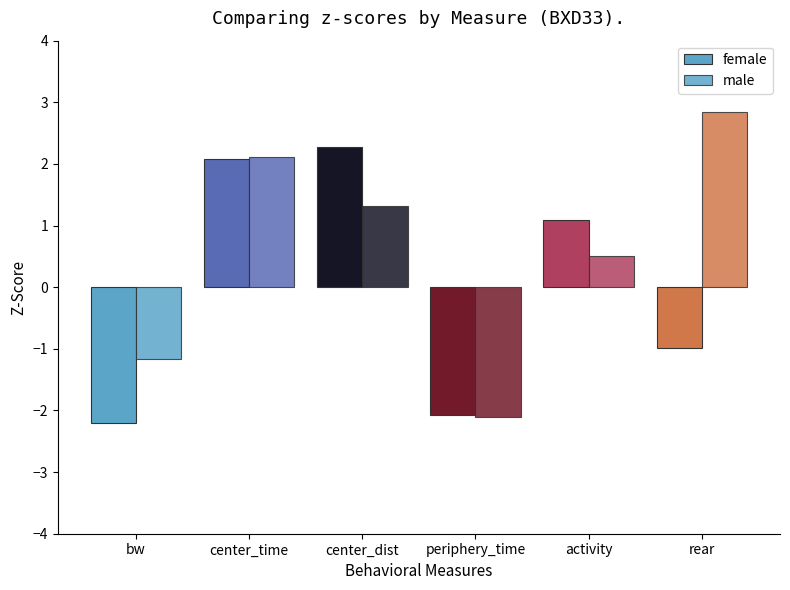

What is the label of the 5th bar from the right?

center_time